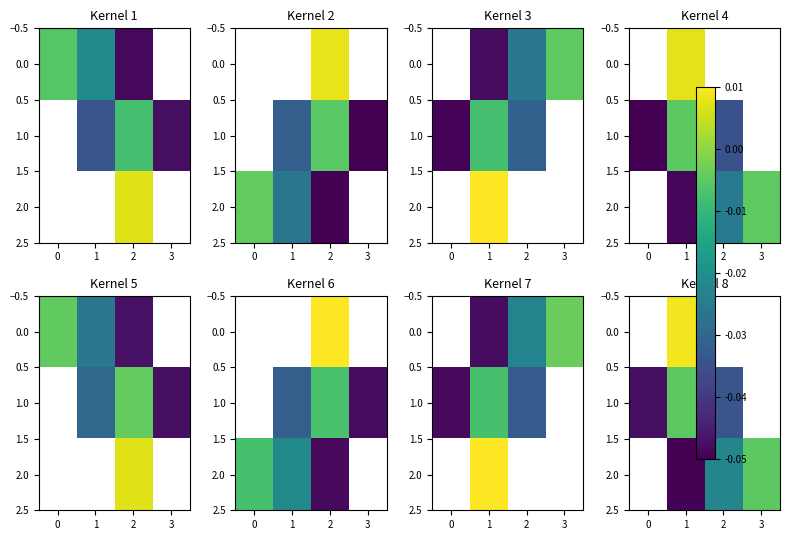

How many categories are shown in the chart?

4